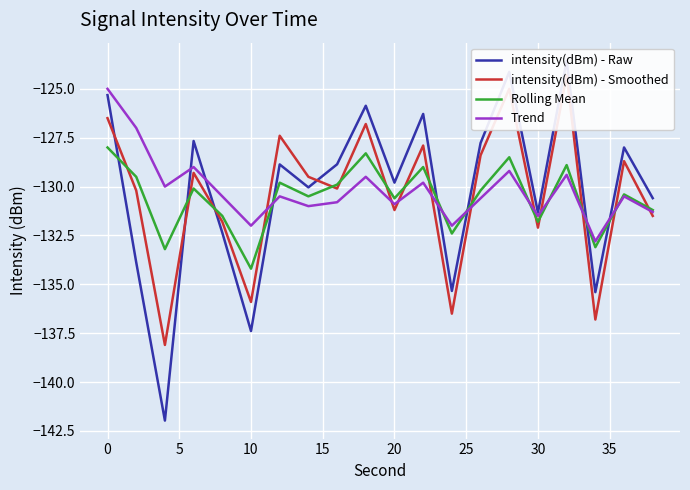

What is the minimum value for Trend?

-132.8